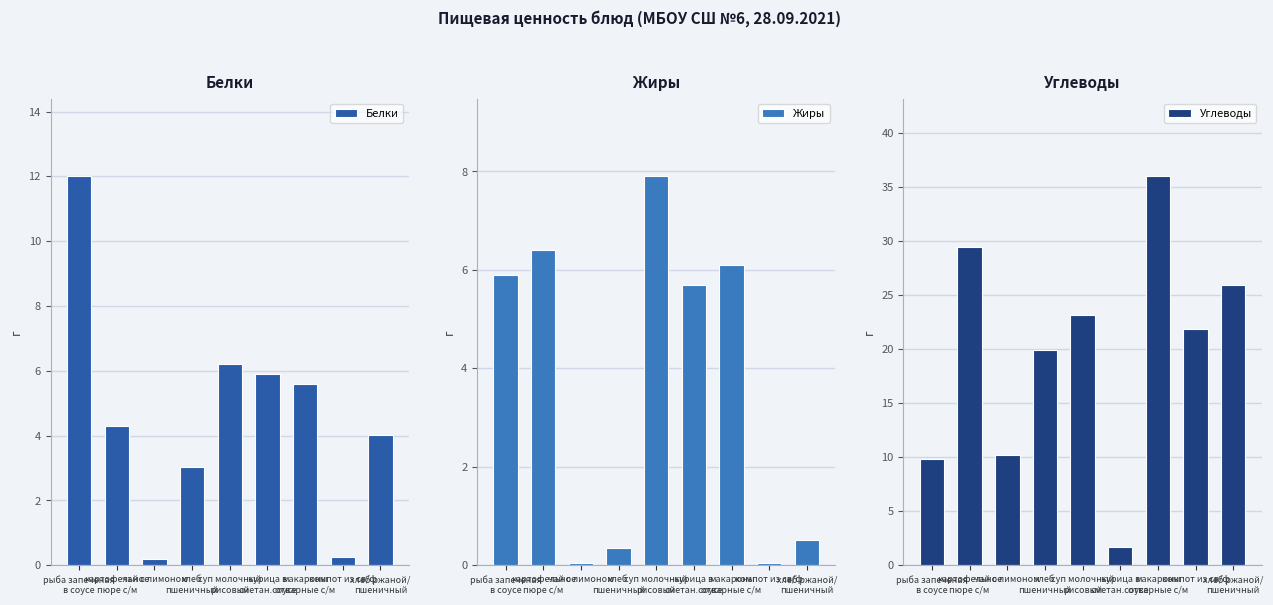

What is the approximate value of Углеводы at хлеб ржаной/
пшеничный?

25.9